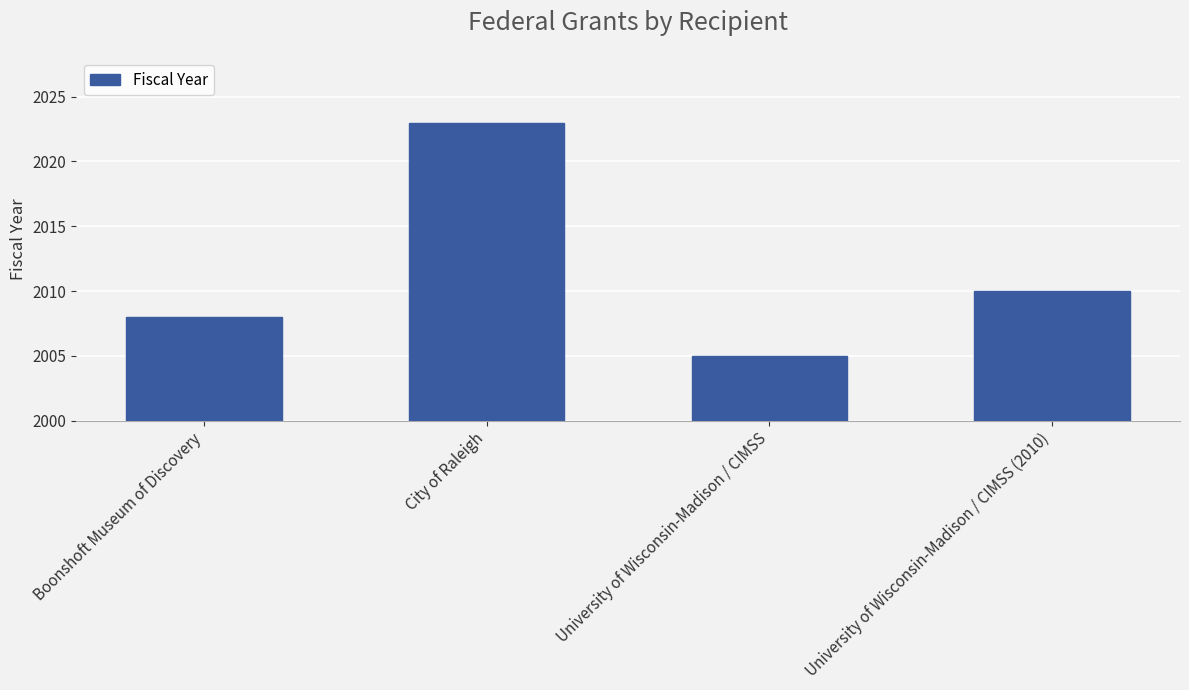

List the labels in order of value, largest first.

City of Raleigh, University of Wisconsin-Madison / CIMSS (2010), Boonshoft Museum of Discovery, University of Wisconsin-Madison / CIMSS